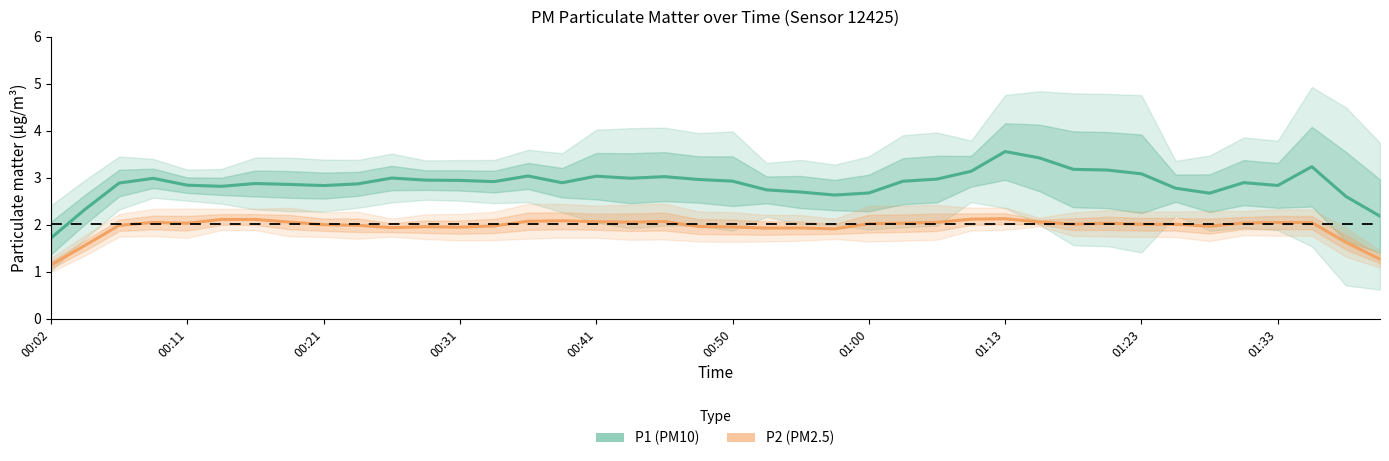

Which series has the largest range (max minus min)?

P1